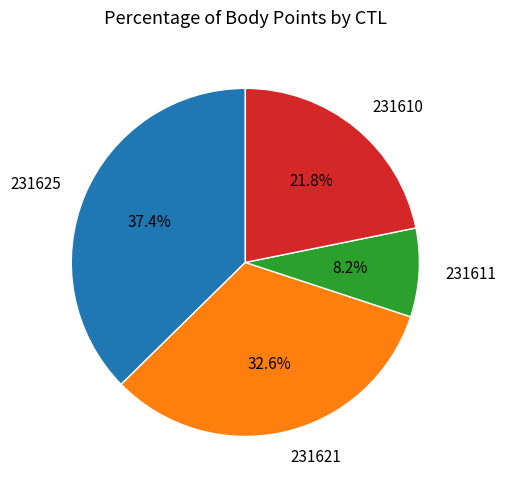

To the nearest percent, what is the average slice percentage?

25%